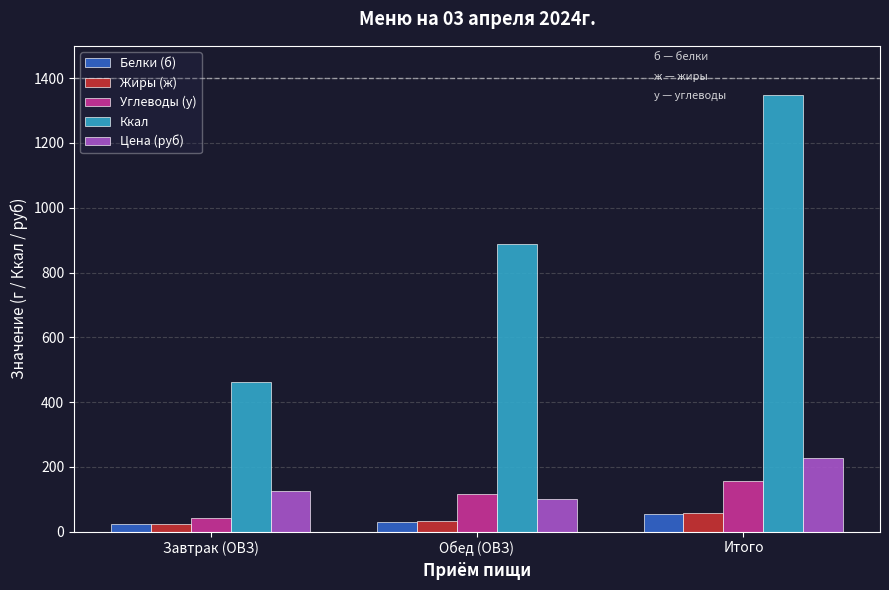

What is the sum of the Жиры (ж) values at Обед (ОВЗ) and Итого?

89.1